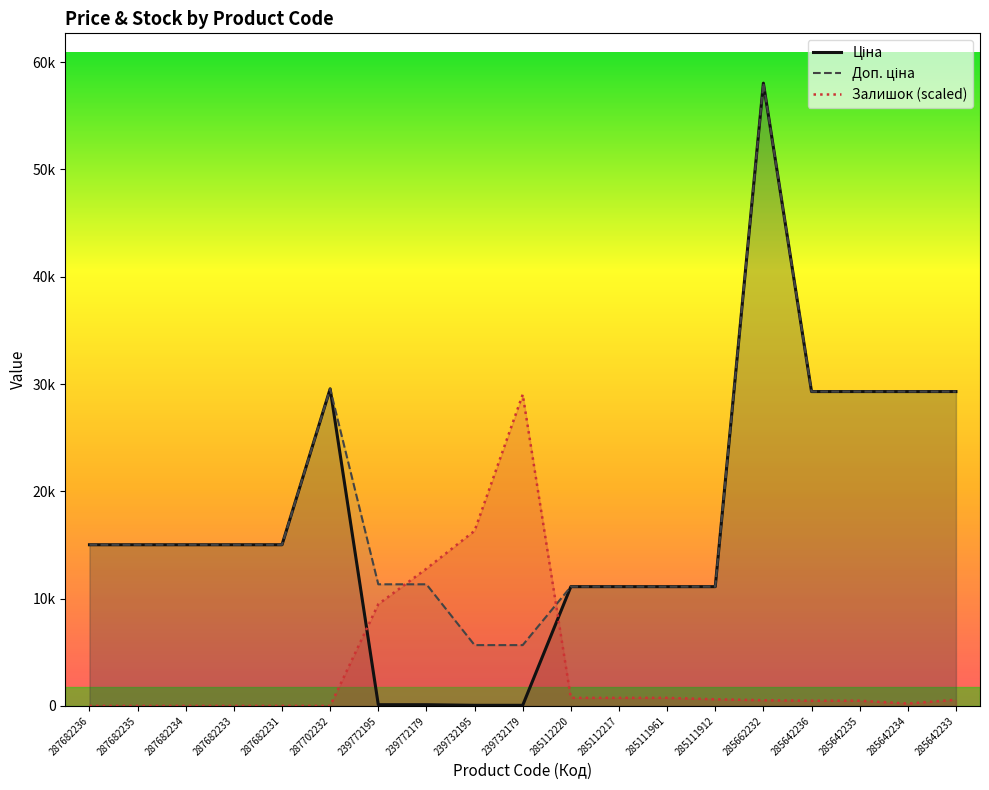

What is the label of the 11th point from the left?

285112220